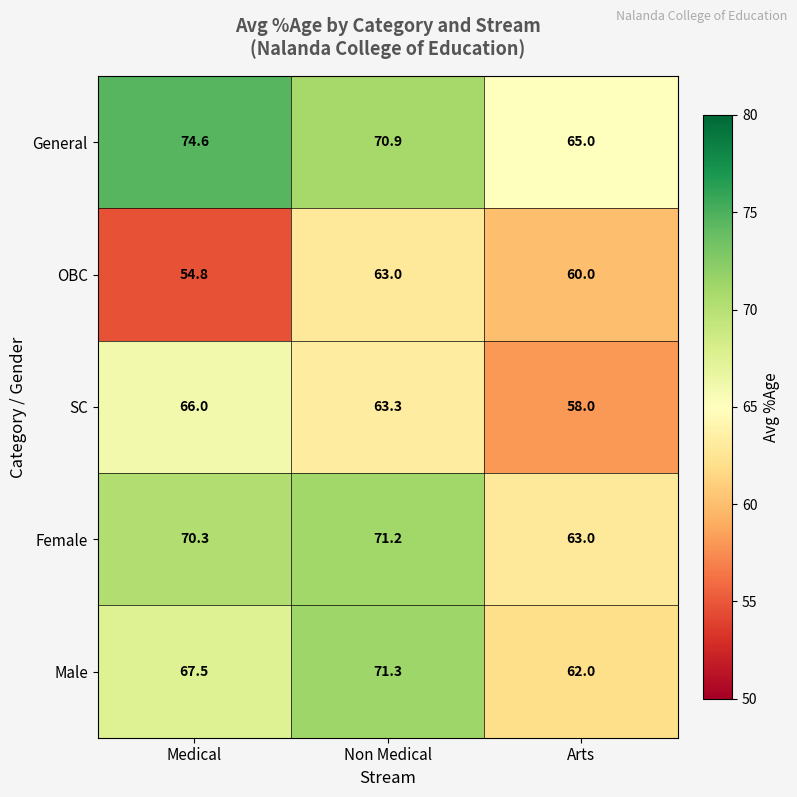

Read the Female value at Non Medical.

71.2